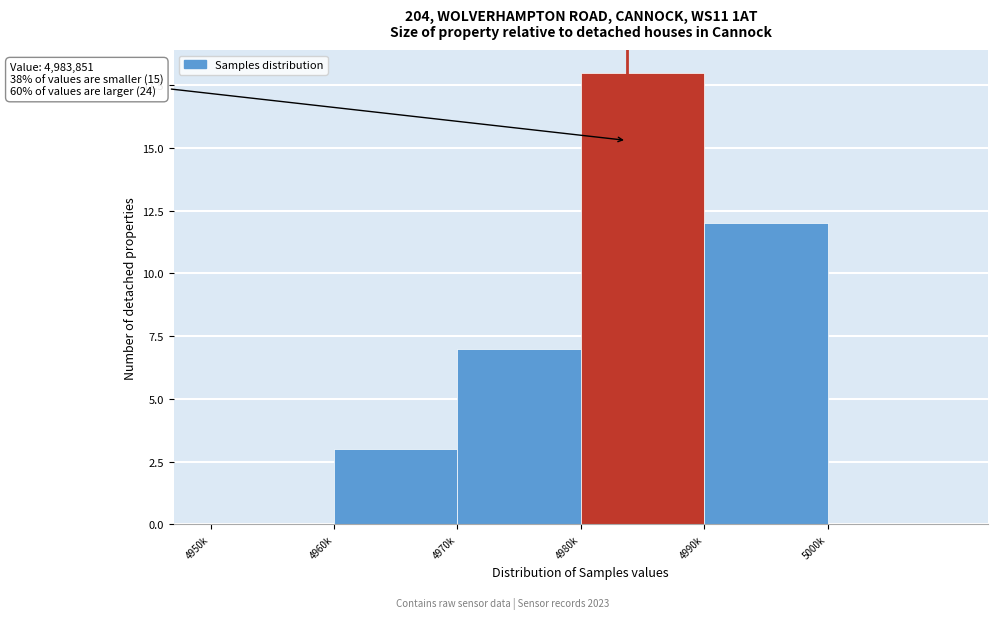

Reading left to right, transcribe all the data shown in this chart.

4950k=0	4960k=3	4970k=7	4980k=18	4990k=12	5000k=0